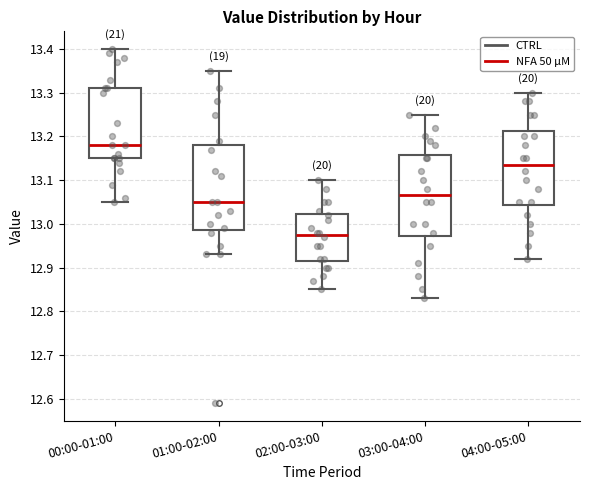

Which box's median line is the lowest?

02:00-03:00